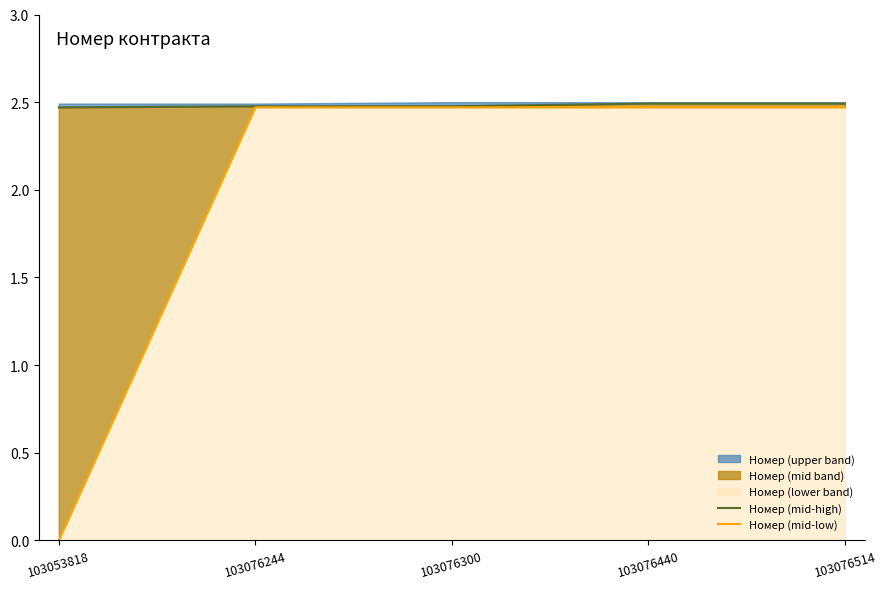

True or false: Номер (mid-high) and Номер (mid-low) intersect in this chart.

False